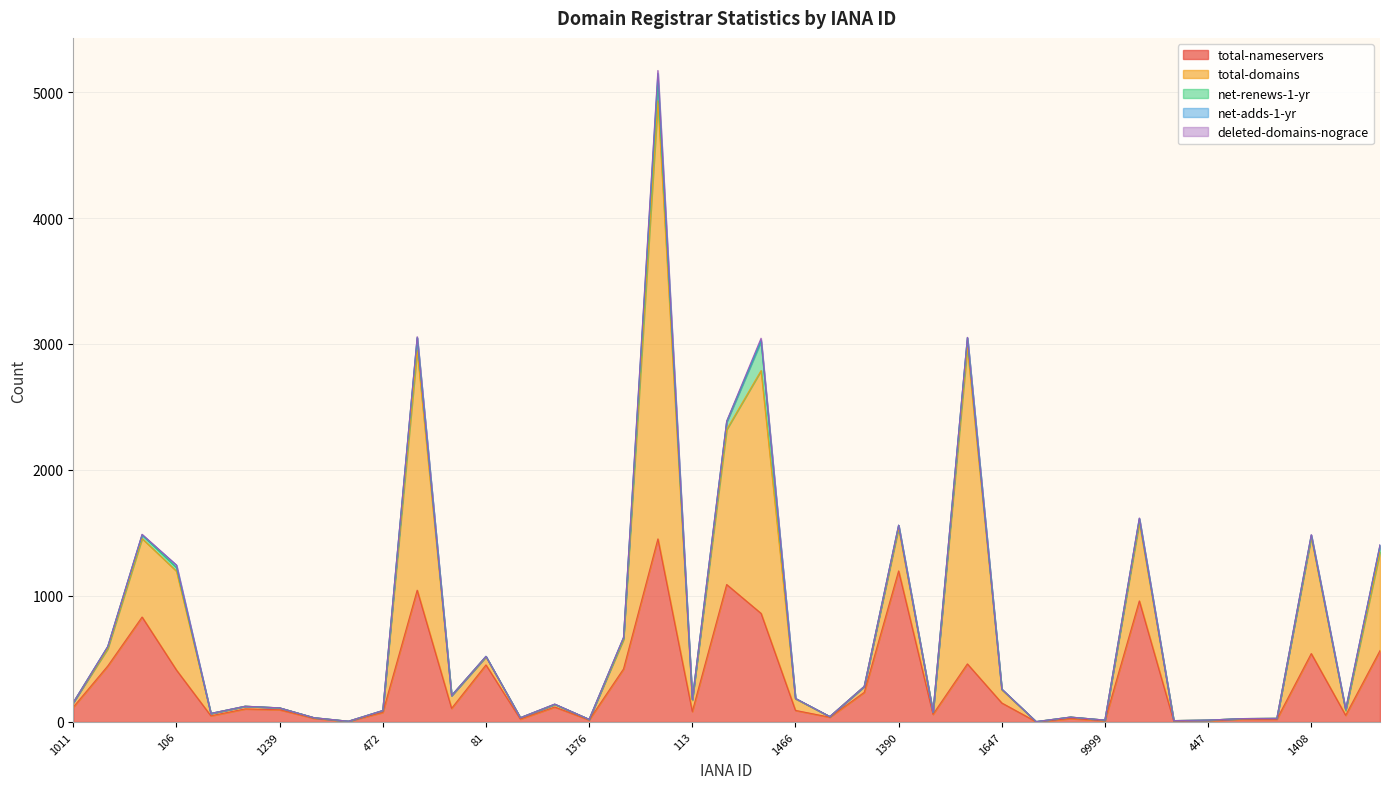

Does the chart display data point markers on the line(s)?

No